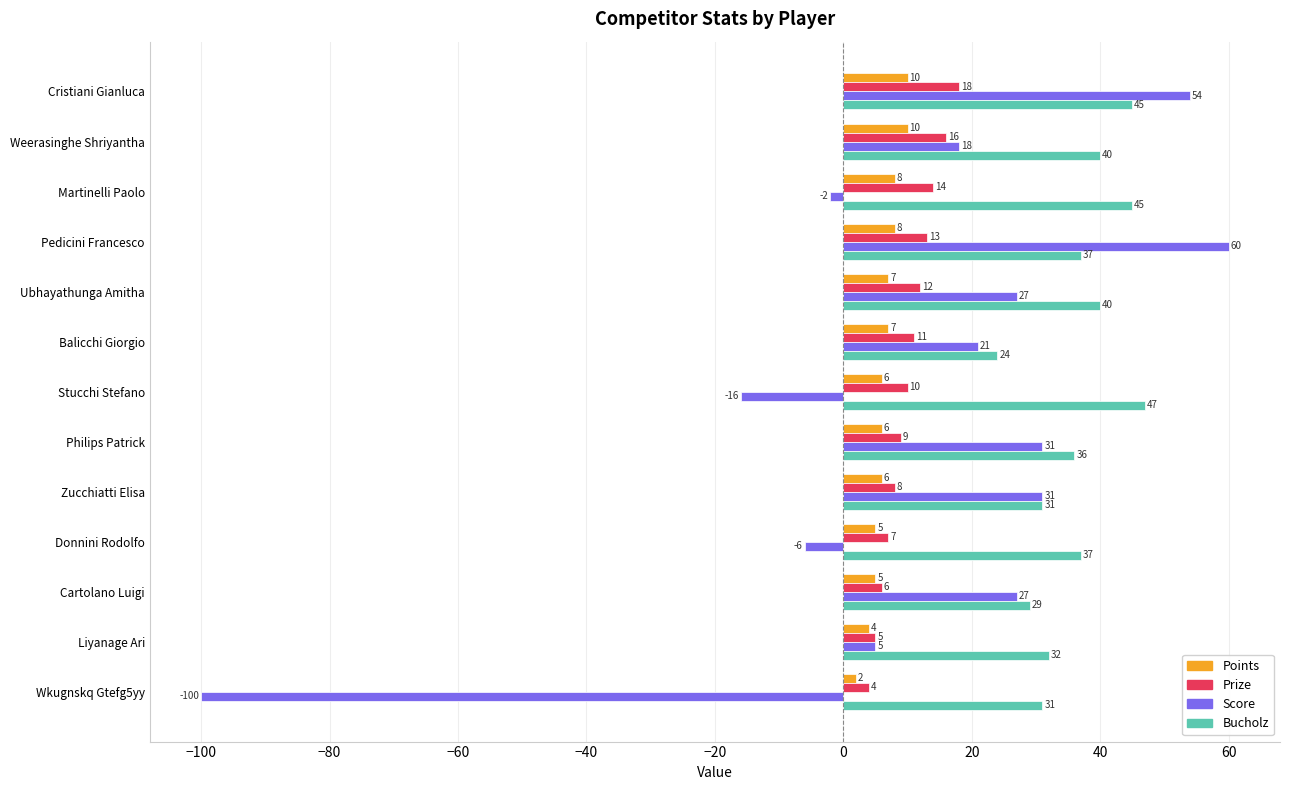

How many values in the Score series are below 21?

6